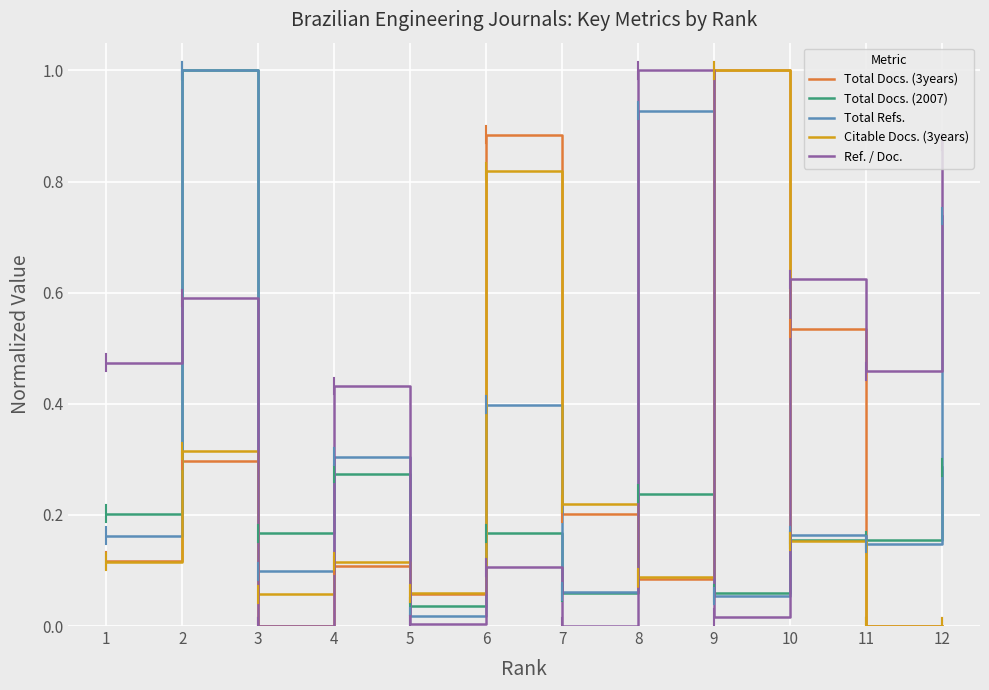

Which series ends up on top after the final intersection of Ref. / Doc. and Total Docs. (3years)?

Ref. / Doc.